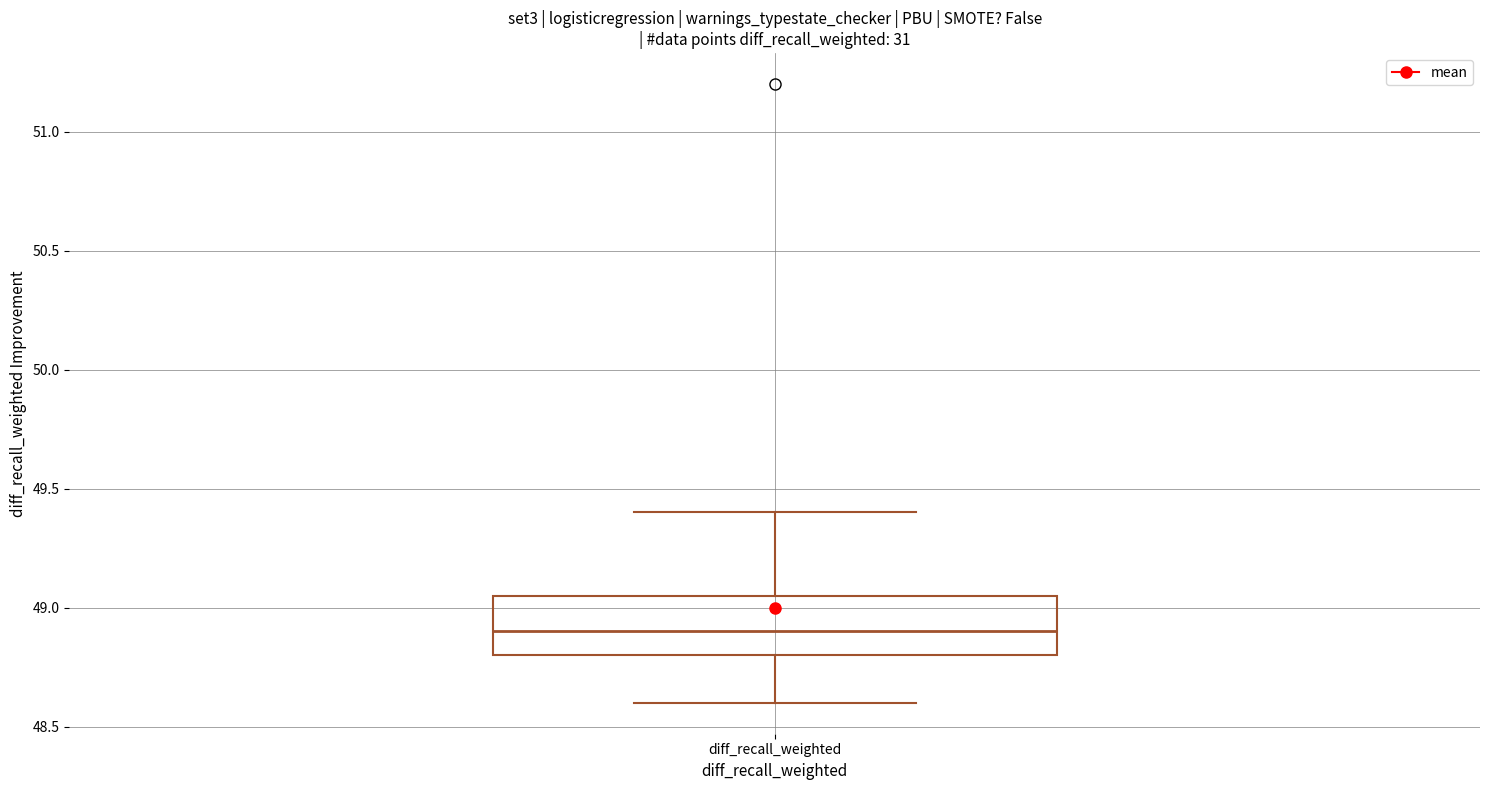

Read this box plot against the y-axis: the position of the median line, the range covered by the box, and the ends of both whiskers. The values are not printed on the chart, so give them approximately, as read against the axis.

median 48.90, box 48.80 to 49.05, whiskers 48.60 to 49.40